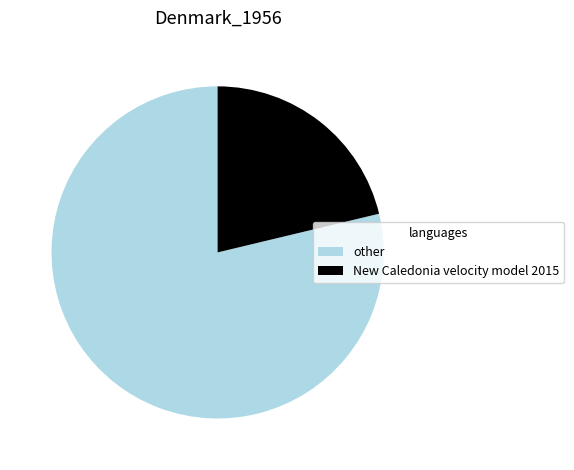

How many slices are in this pie chart?

2